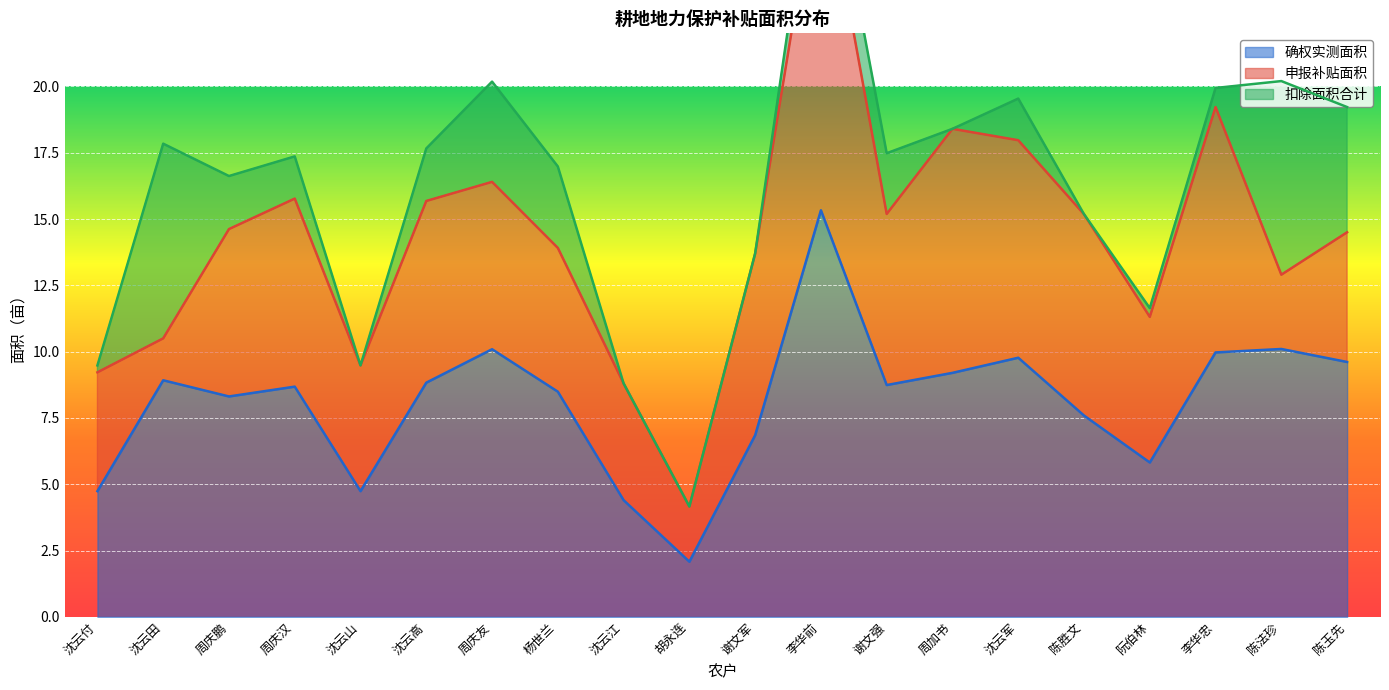

Where does the 确权实测面积 series first go above 8?

沈云田